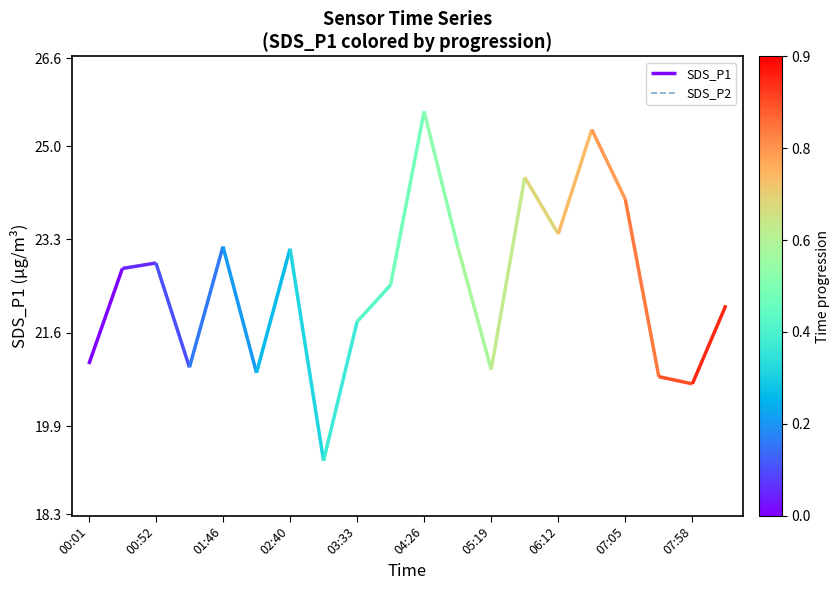

Is this an area chart (filled region under the line)?

No